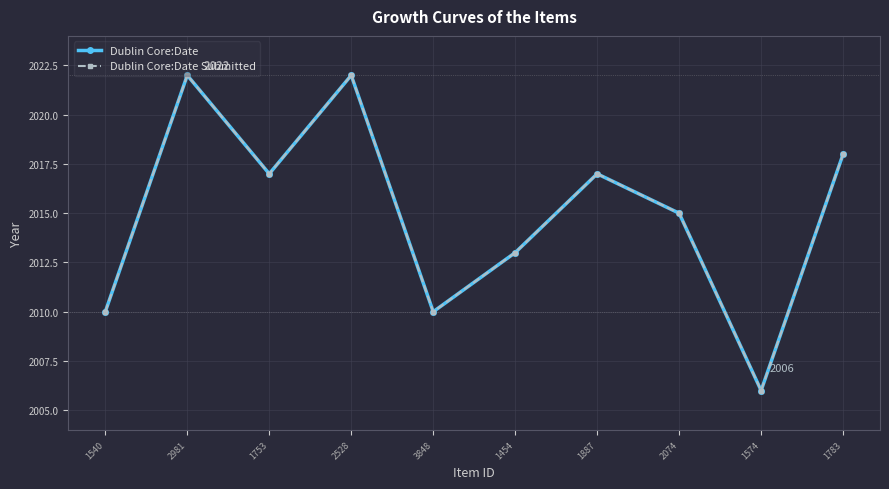

Does the chart have visible grid lines?

Yes